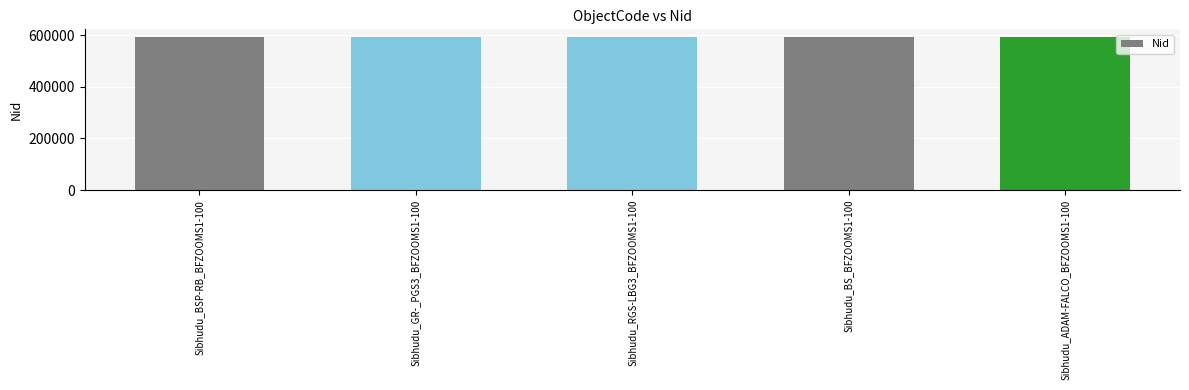

Count the number of categories in the chart.

5